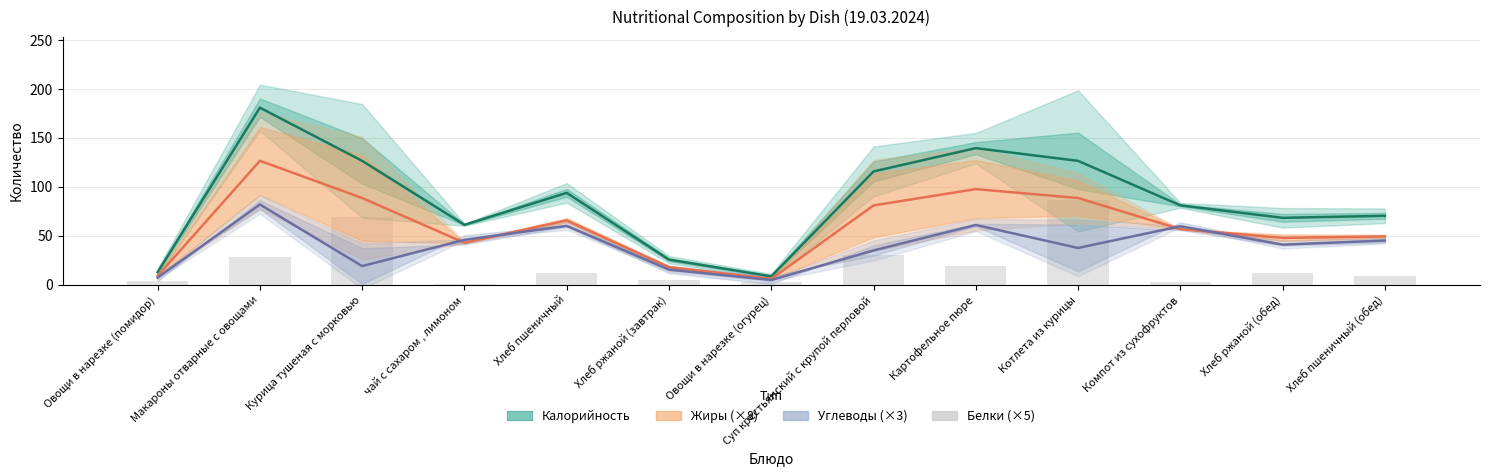

What are all the series names shown in the legend?

Калорийность, Жиры (×8), Углеводы (×3), Белки (×5)